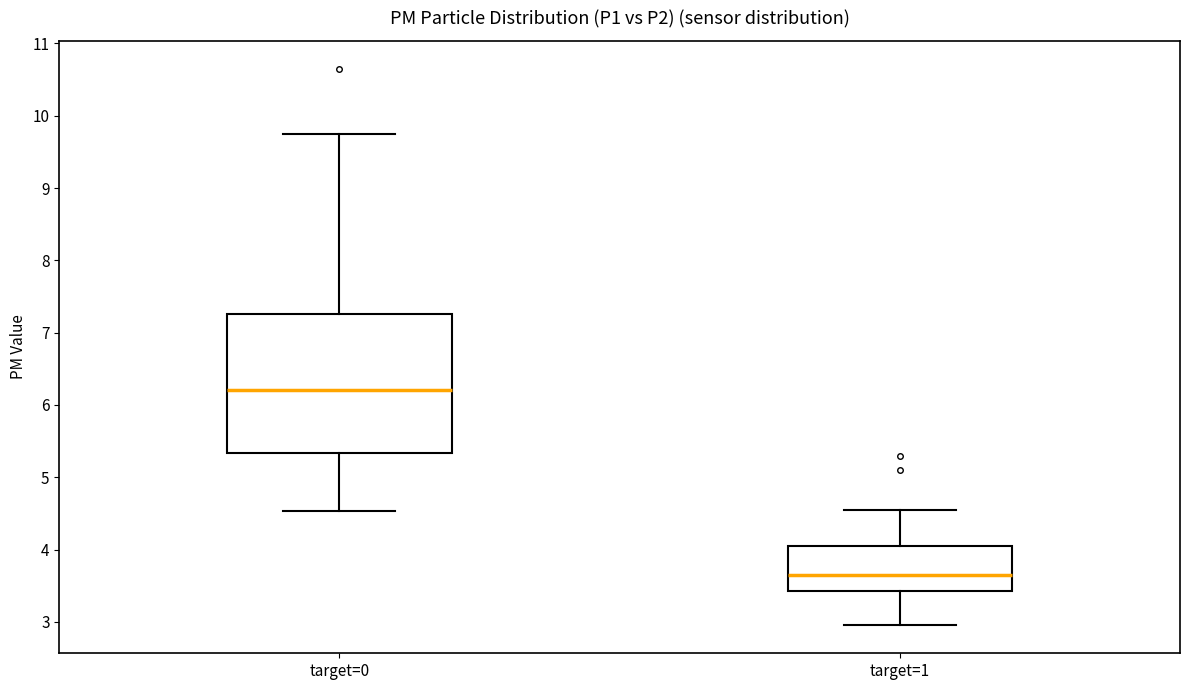

Reading left to right, transcribe this box plot: for each box, give where its median line is, the range the box spans, and where its two whiskers end, as read against the y-axis. The values are not printed on the chart, so give them approximately, as read against the axis.

target=0: median 6.2, box 5.3 to 7.3, whiskers 4.5 to 9.8
target=1: median 3.7, box 3.4 to 4.1, whiskers 3.0 to 4.6